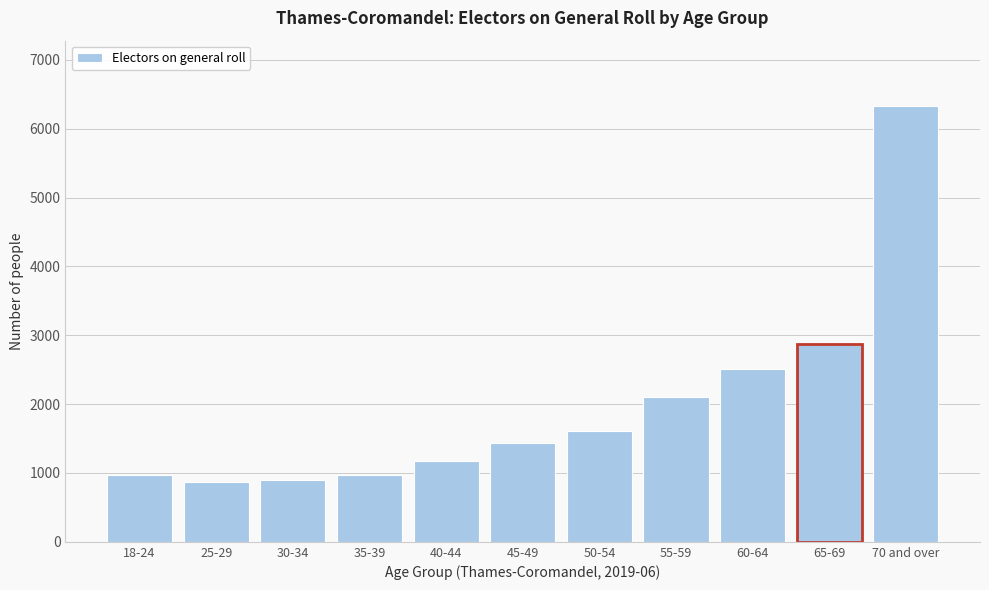

What is the smallest value displayed?

873